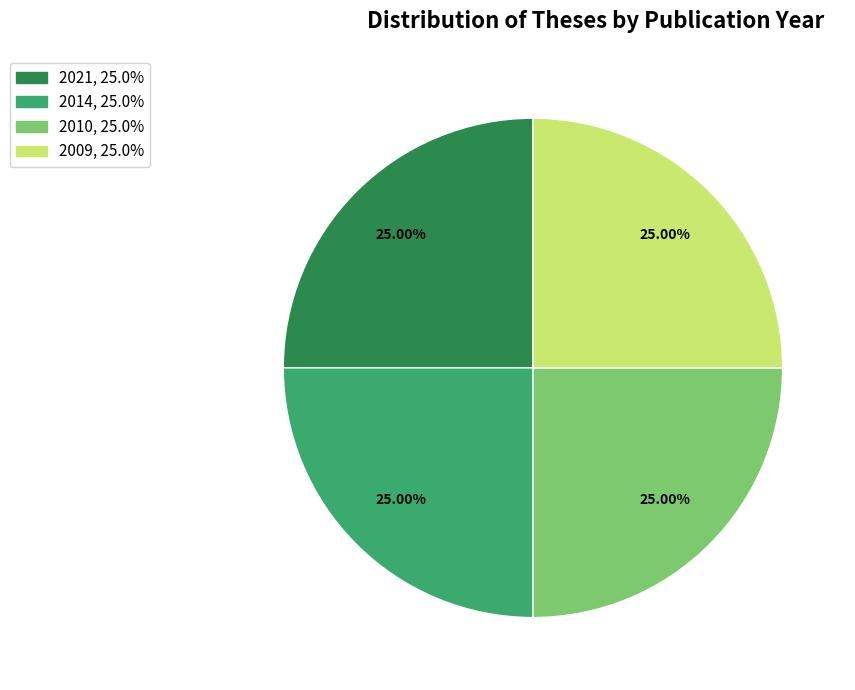

Is the sum of 2010 and 2014 greater than half?

No